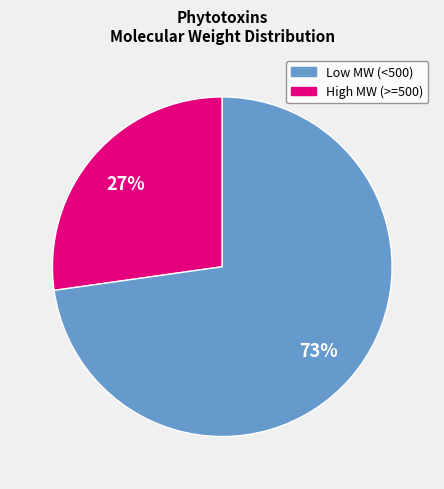

Count the number of slices in the pie.

2